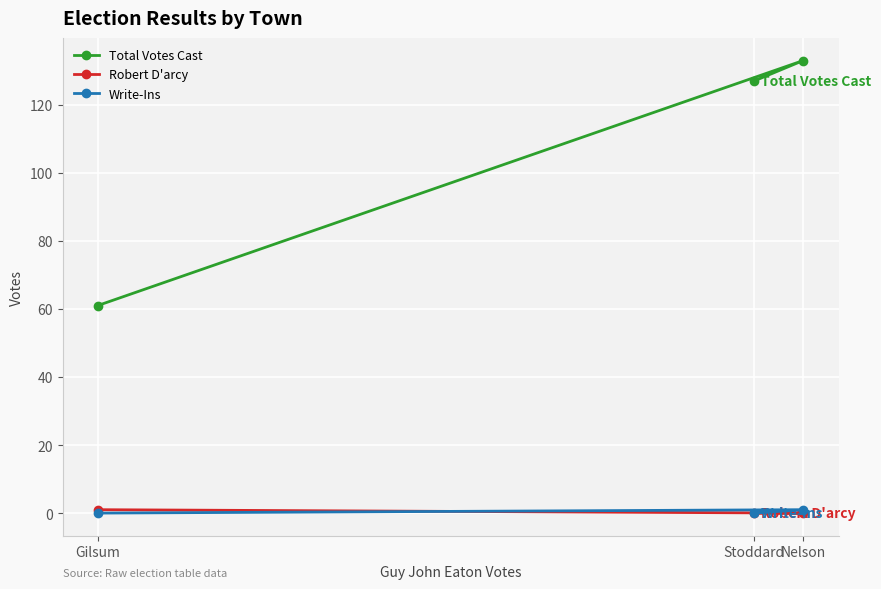

At which category is the sum across all series the highest?

Nelson